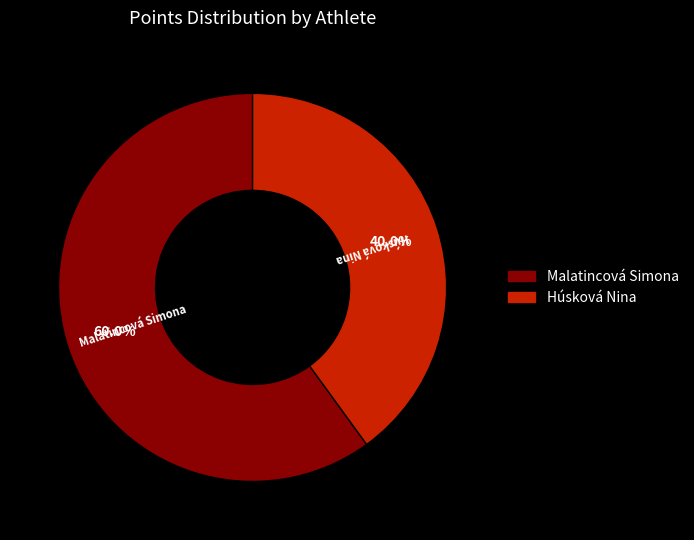

To the nearest percent, what is the difference between the Húsková Nina and Malatincová Simona slice percentages?

20%